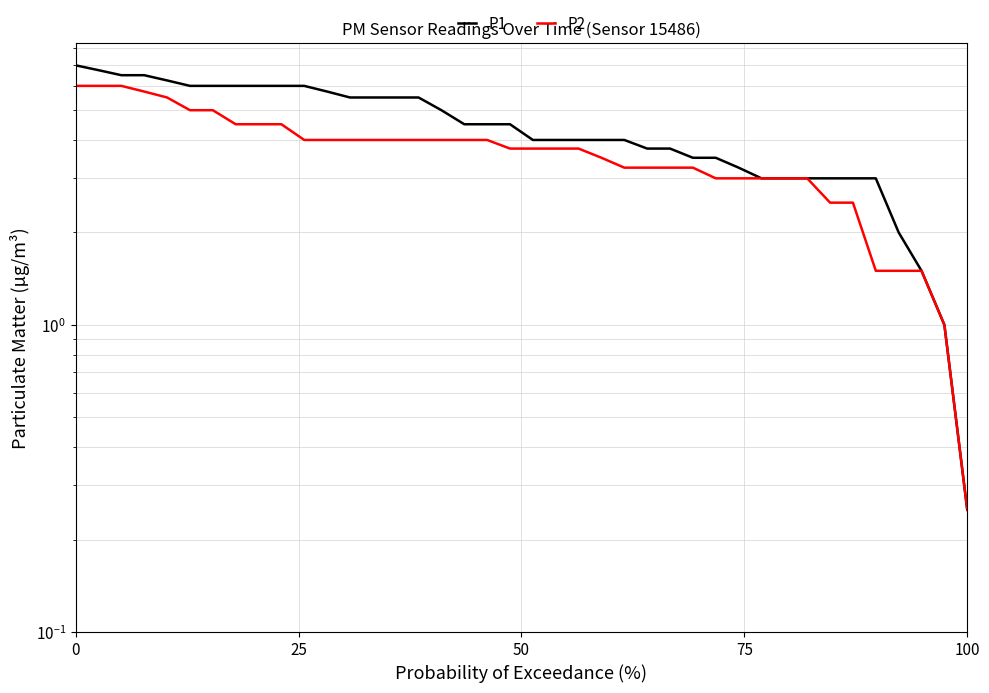

Reading right to left, what are all the values shown in this chart?

P1: 0.2	1.0	1.5	2.0	3.0	3.0	3.0	3.0	3.0	3.0	3.2	3.5	3.5	3.8	3.8	4.0	4.0	4.0	4.0	4.0	4.5	4.5	4.5	5.0	5.5	5.5	5.5	5.5	5.8	6.0	6.0	6.0	6.0	6.0	6.0	6.2	6.5	6.5	6.8	7.0
P2: 0.2	1.0	1.5	1.5	1.5	2.5	2.5	3.0	3.0	3.0	3.0	3.0	3.2	3.2	3.2	3.2	3.5	3.8	3.8	3.8	3.8	4.0	4.0	4.0	4.0	4.0	4.0	4.0	4.0	4.0	4.5	4.5	4.5	5.0	5.0	5.5	5.8	6.0	6.0	6.0